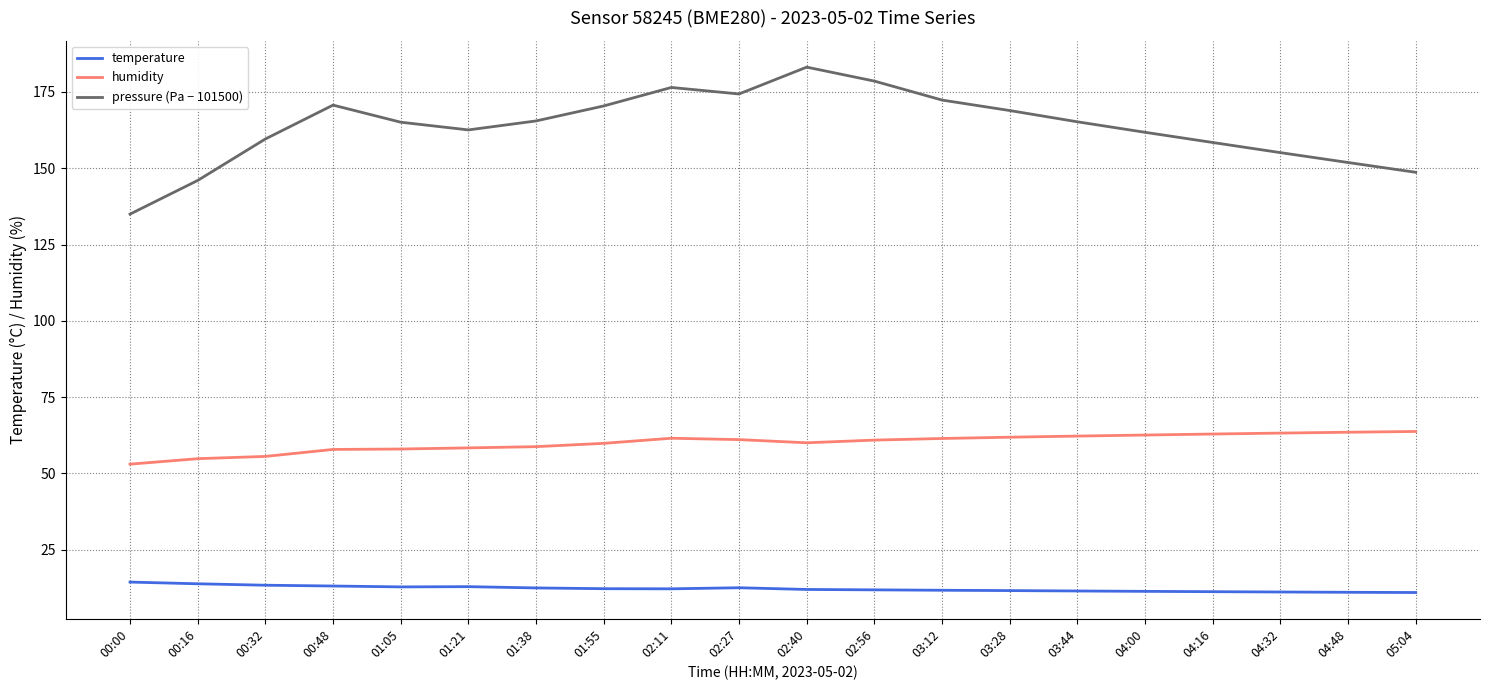

Which category has the lowest value in the humidity series?

00:00